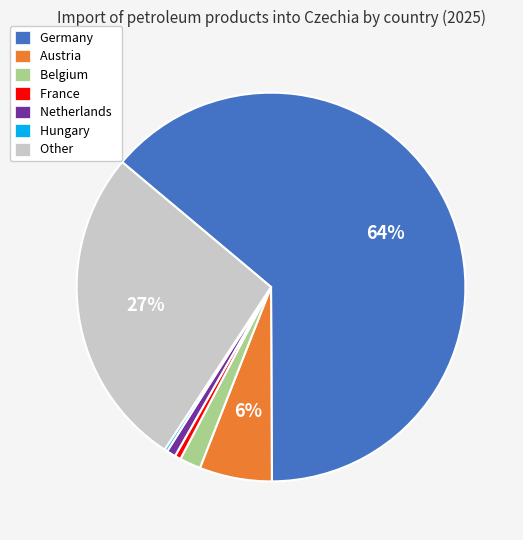

To the nearest percent, what percentage of the pie is France?

1%